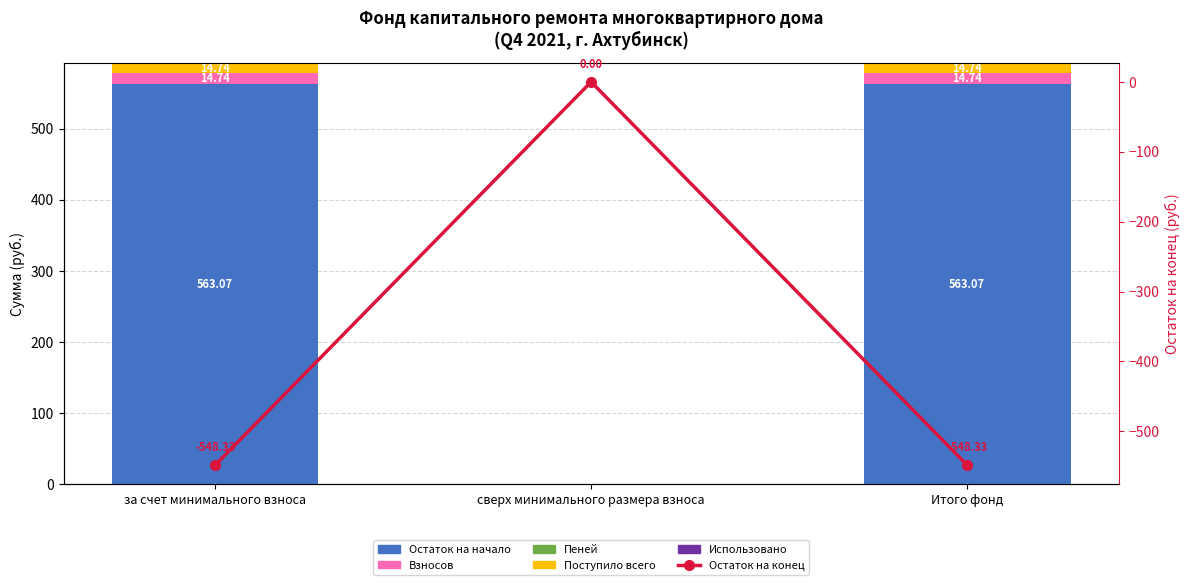

Is the value of Пеней at Итого фонд greater than the value of Взносов at за счет минимального взноса?

No